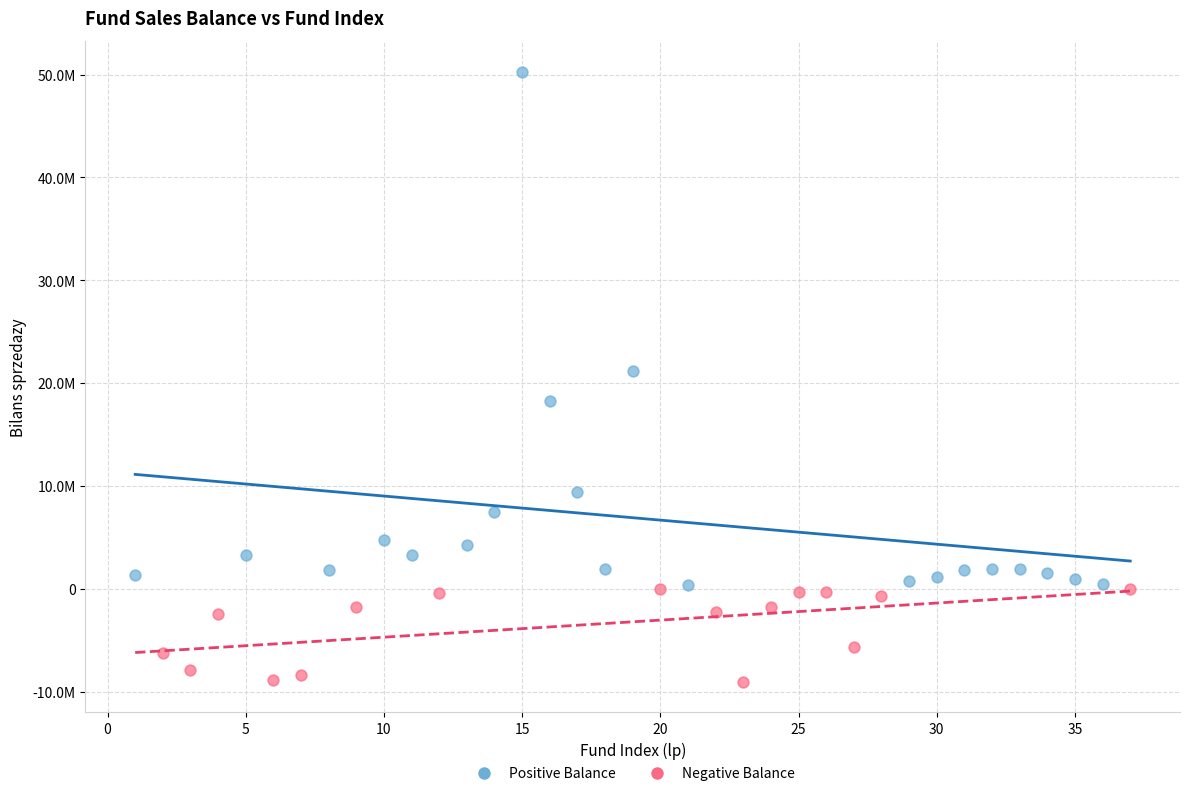

What are all the series names shown in the legend?

Positive Balance, Negative Balance